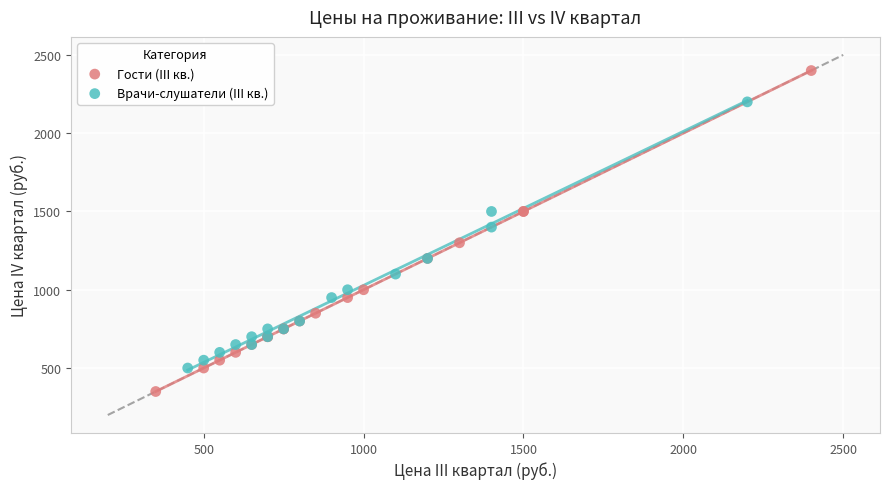

Which series contains the lowest Y value?

Гости (III кв.)